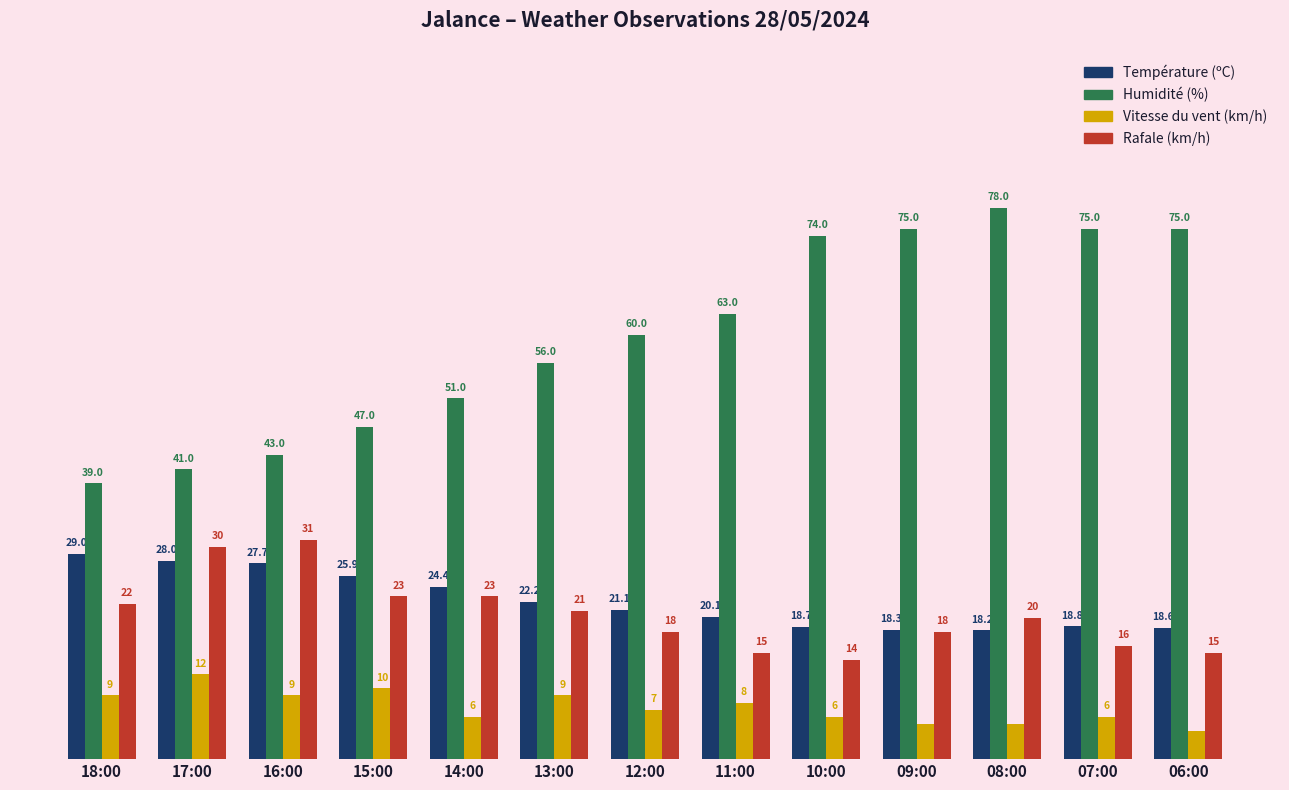

At which label does Rafale (km/h) reach its peak?

16:00